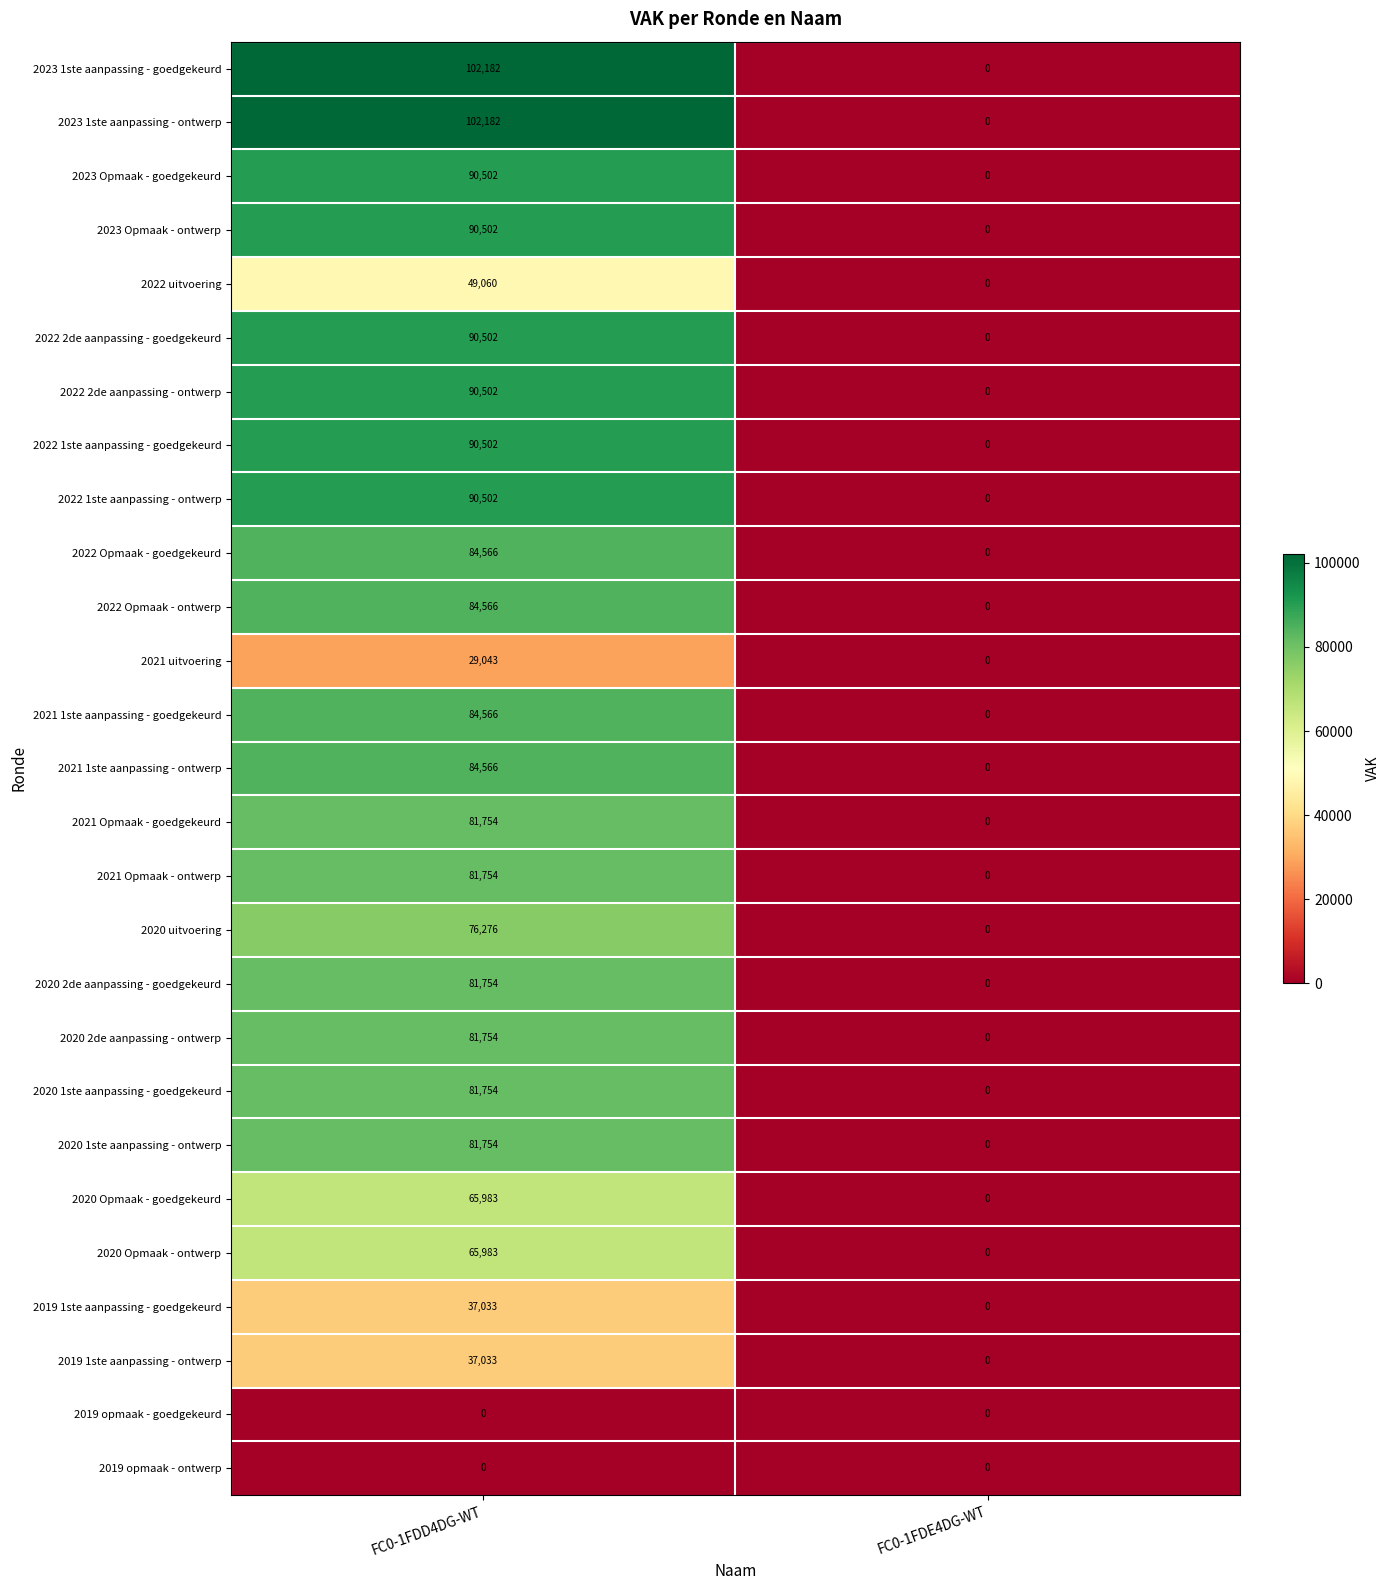

True or false: 2020 uitvoering has a value of 76276 at FC0-1FDD4DG-WT.

True